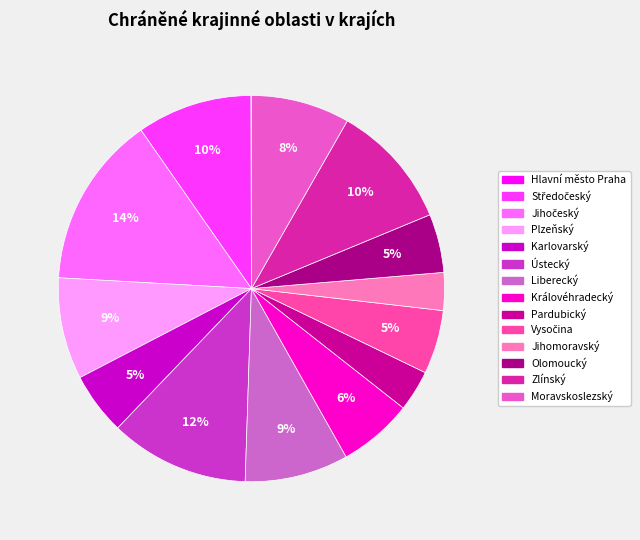

Is it true that Hlavní město Praha is 1% of the pie?

False